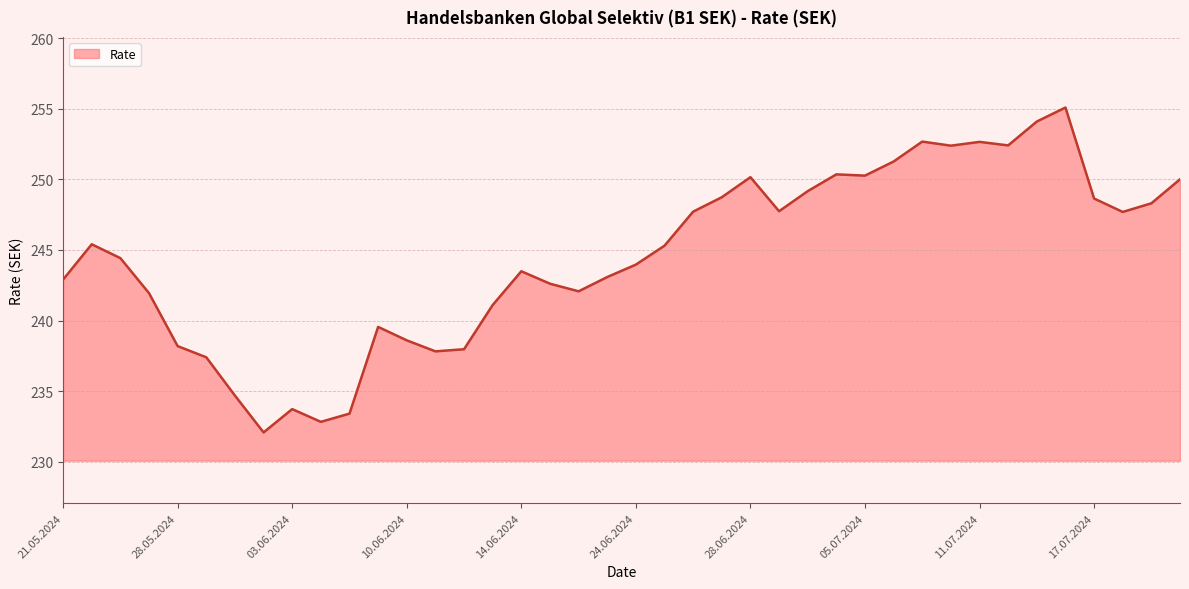

Count the number of data series in this chart.

1